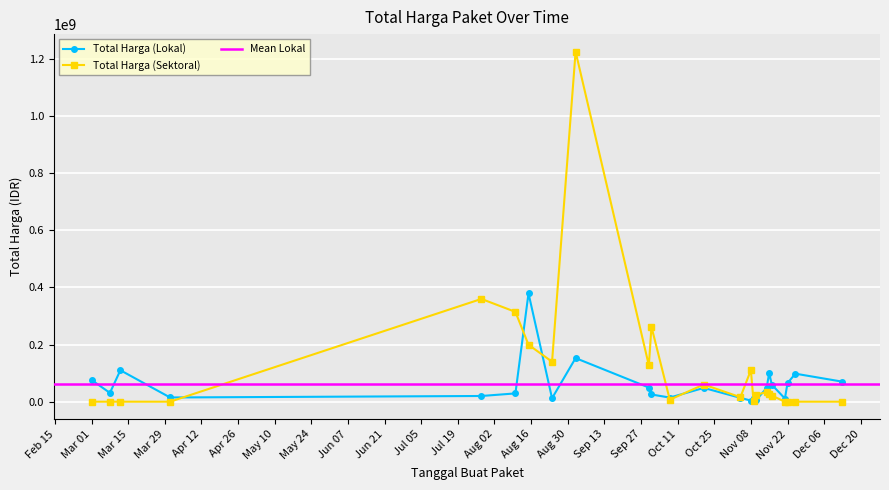

Rank the categories by Total Harga (Lokal) value from lowest to highest.

2022-11-08, 2022-11-10, 2022-11-21, 2022-11-09, 2022-08-24, 2022-11-04, 2022-10-08, 2022-03-31, 2022-07-28, 2022-10-01, 2022-08-10, 2022-03-08, 2022-10-21, 2022-11-14, 2022-09-30, 2022-11-16, 2022-11-22, 2022-12-13, 2022-03-01, 2022-11-25, 2022-11-15, 2022-03-12, 2022-09-02, 2022-08-15